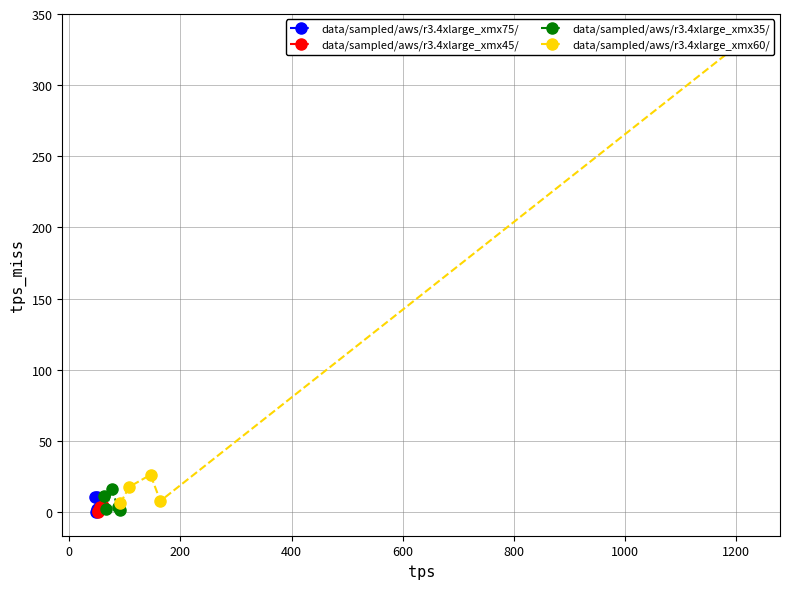

How many lines are shown in the chart?

4